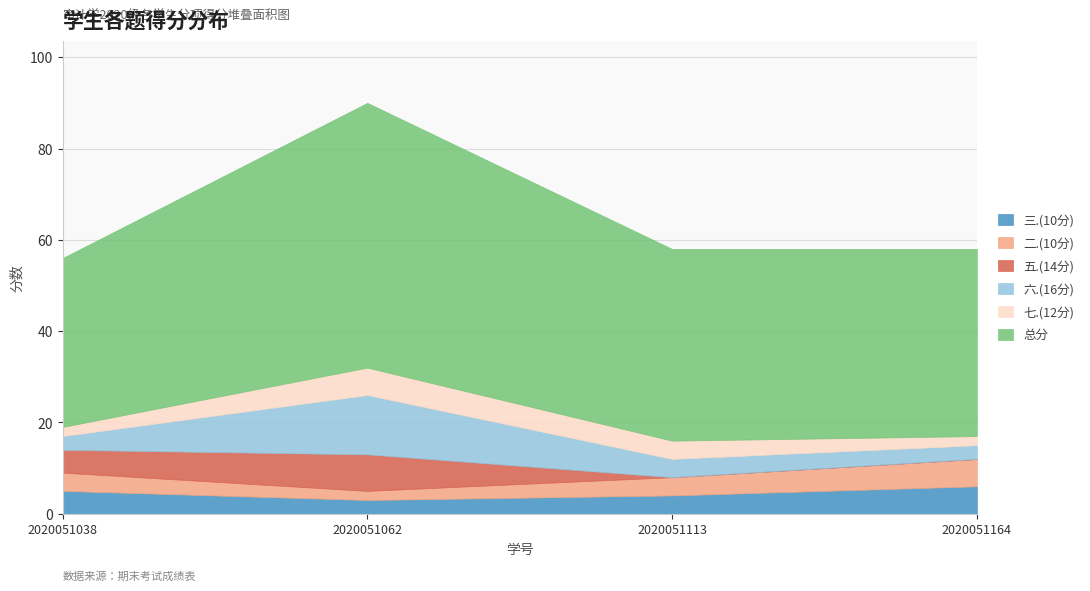

Which series has the widest spread of values?

总分